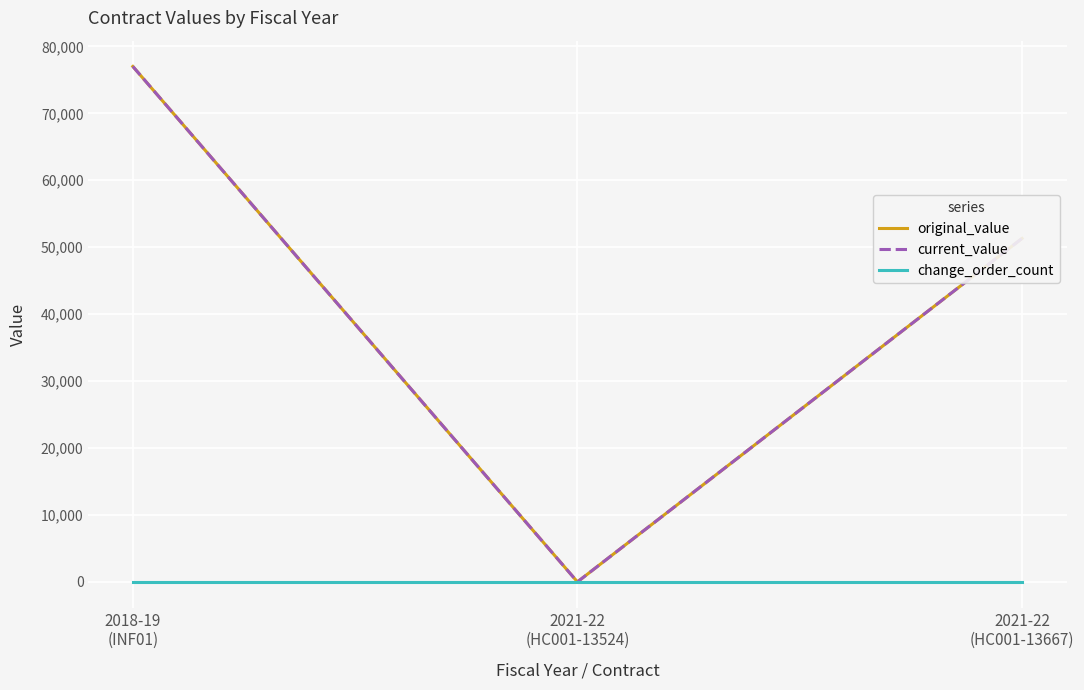

Which series has the widest spread of values?

original_value